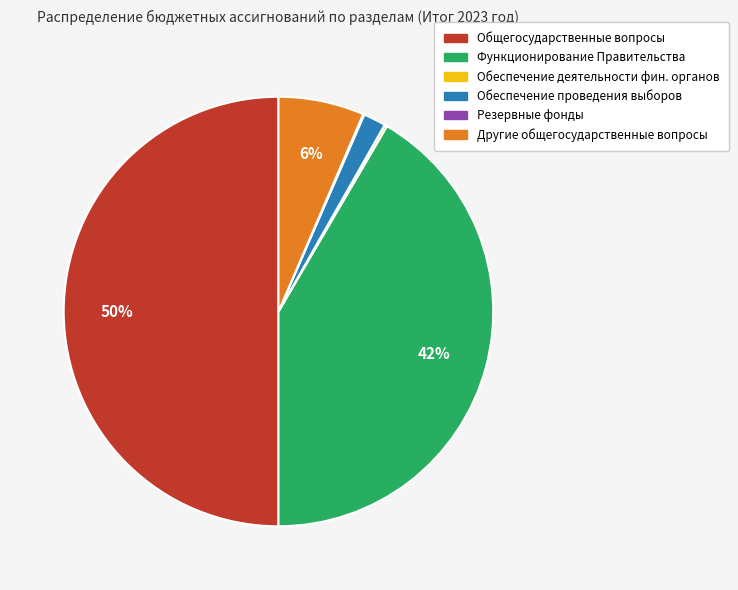

To the nearest percent, what is the average slice percentage?

17%